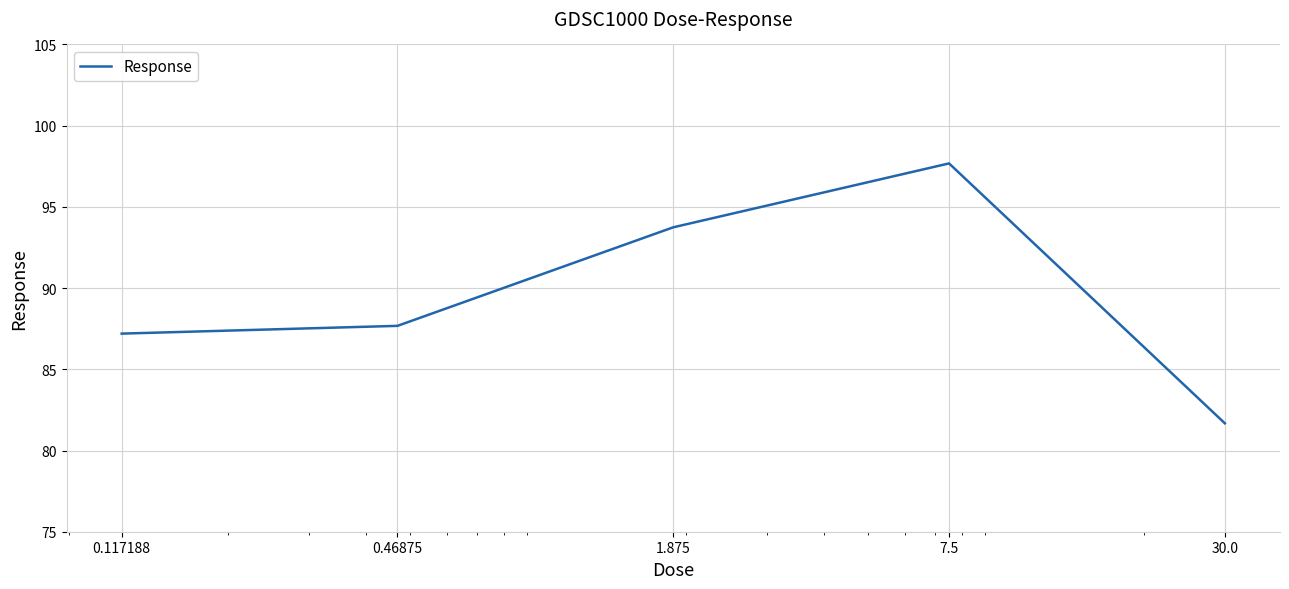

What is the average value?

89.6